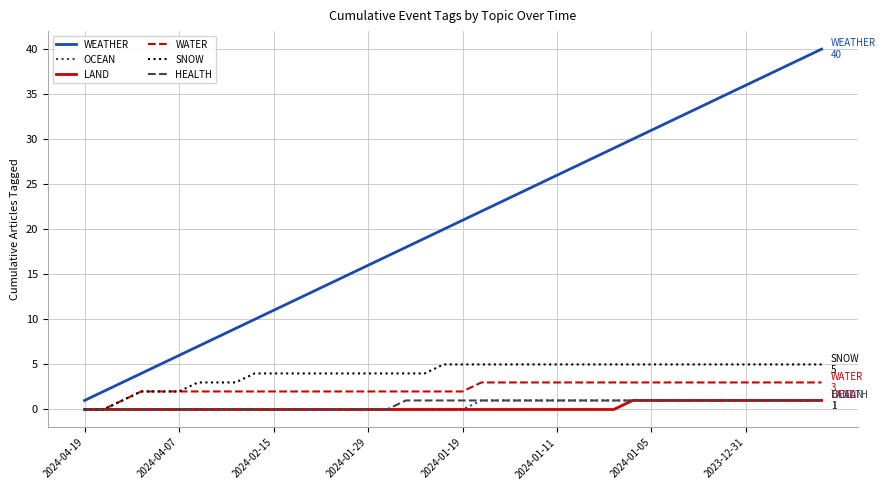

What is the greatest value displayed?

40